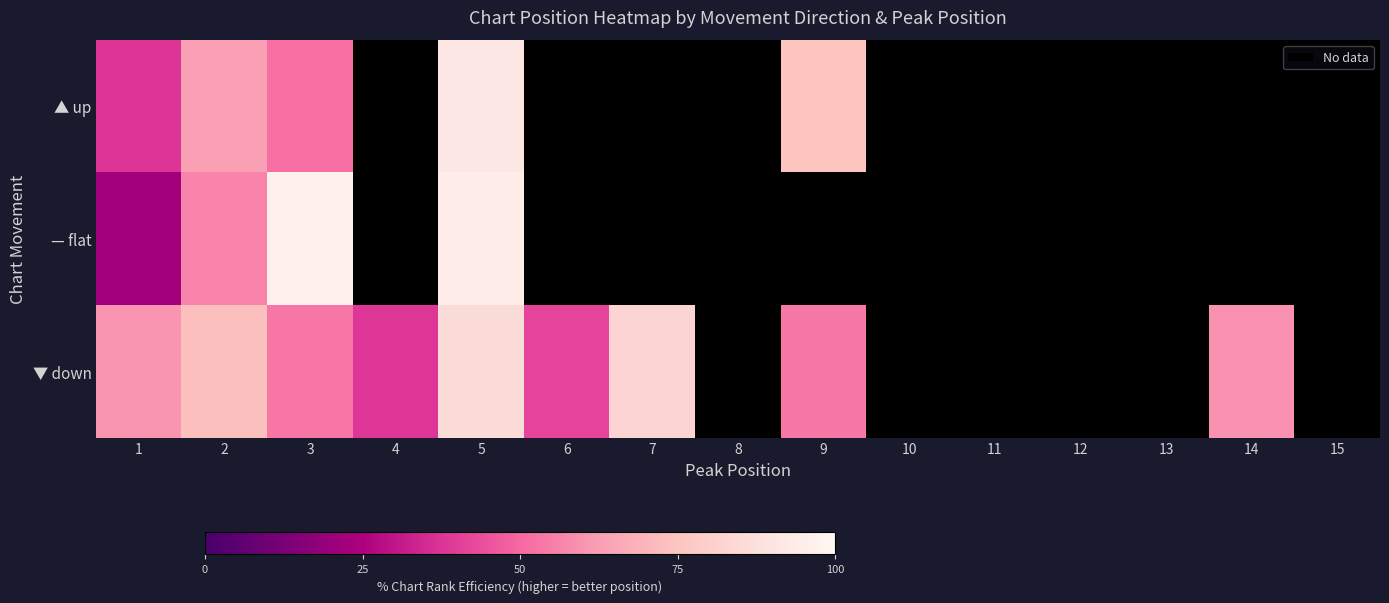

At how many categories does at least one series exceed 88?

2